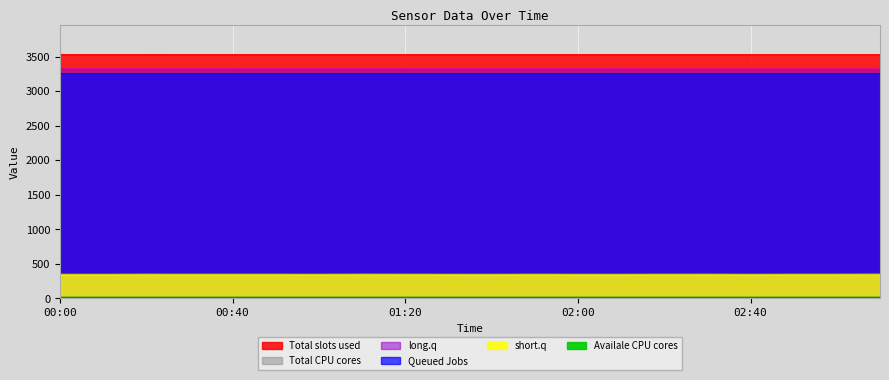

True or false: JD and JK cross at least once.

False